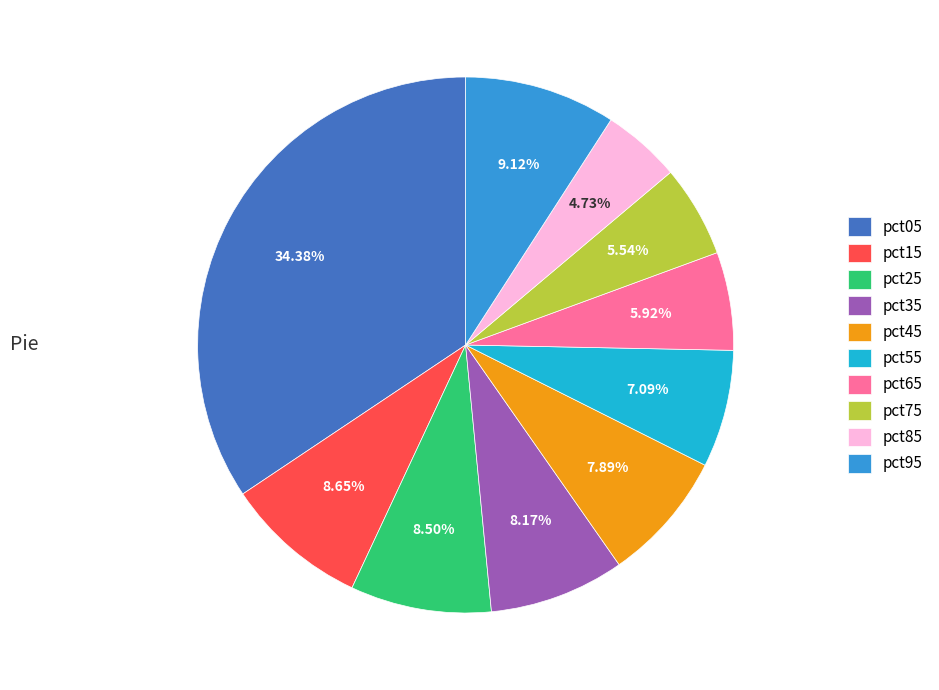

Count the number of slices in the pie.

10